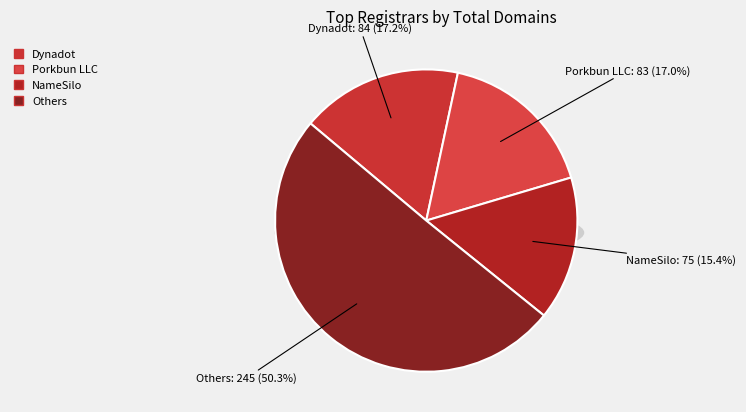

The NameSilo, LLC slice represents 21% of the pie. True or false?

False